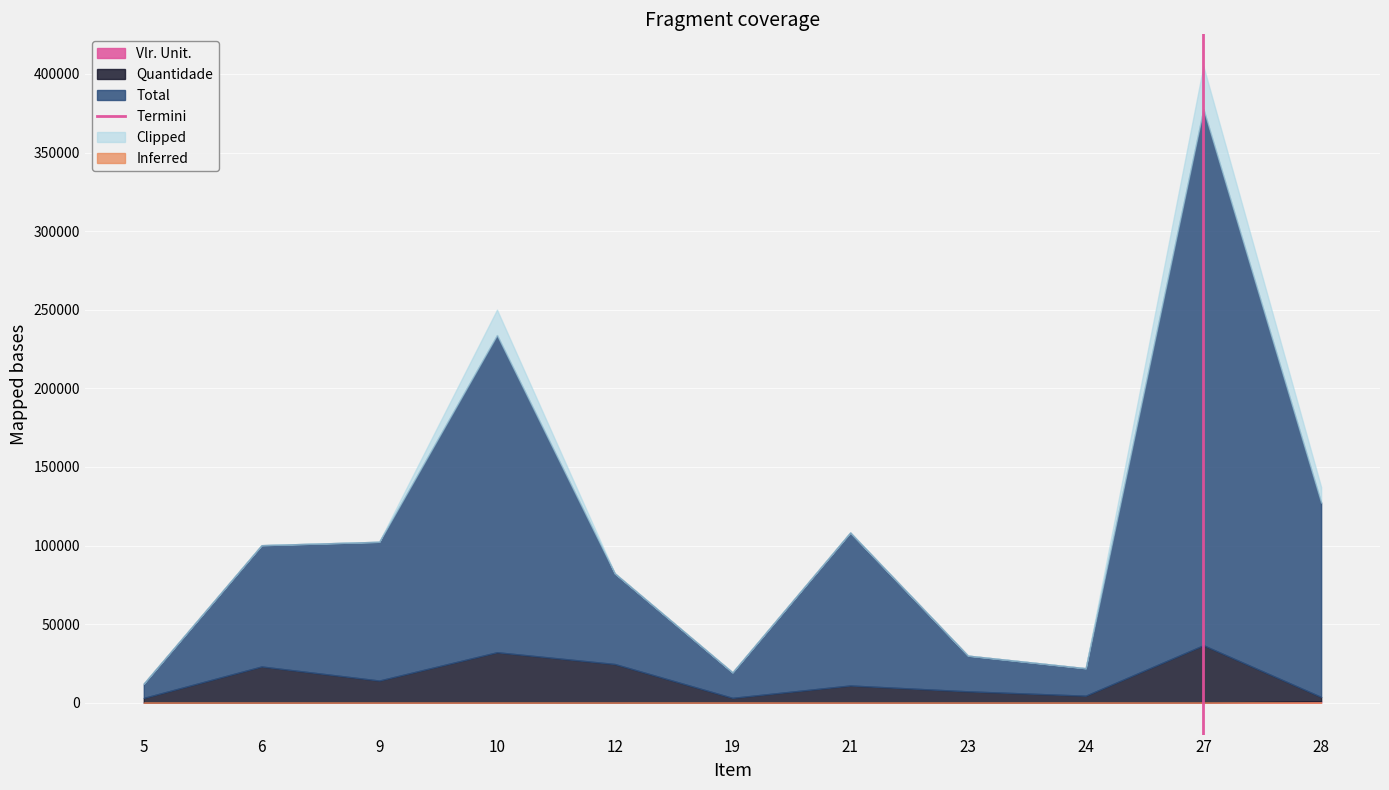

The chart shows a value of 1 at 27. True or false?

False